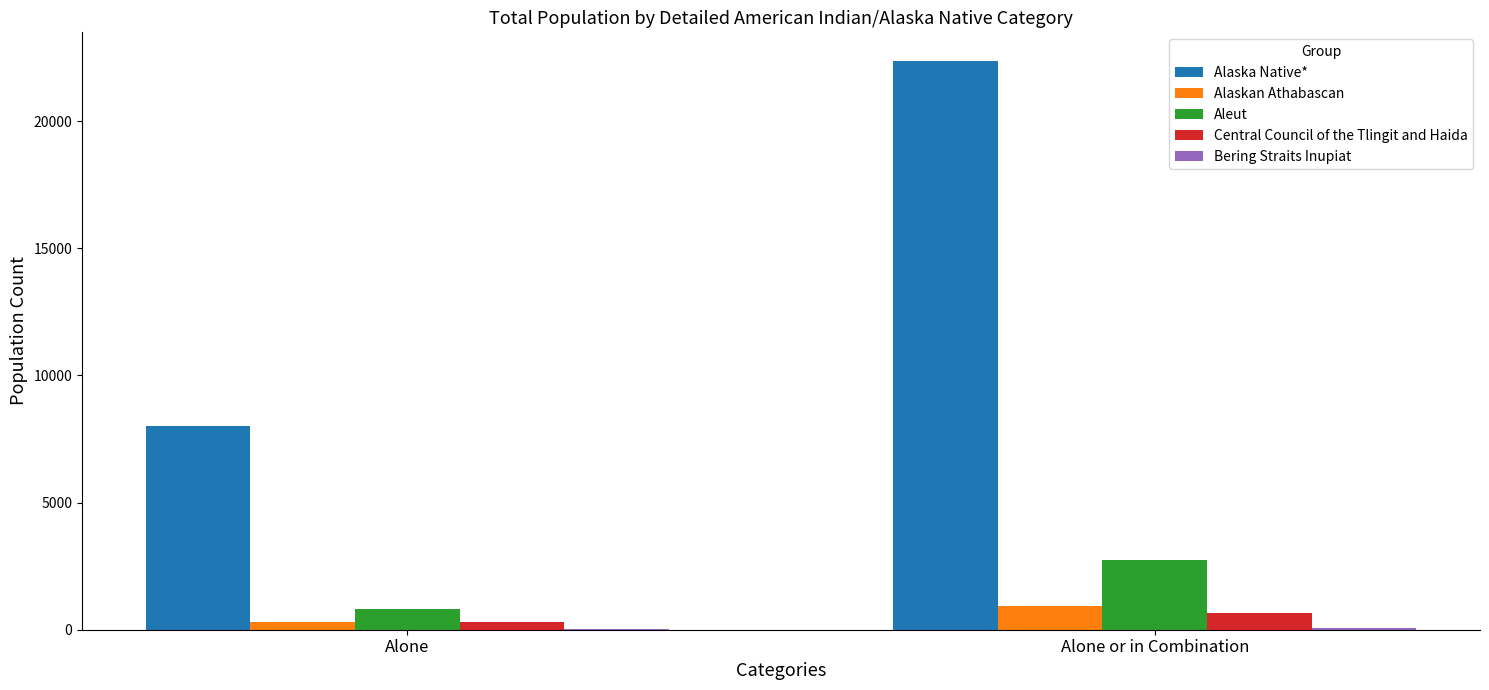

At which category is the sum across all series the highest?

Alone or in Combination